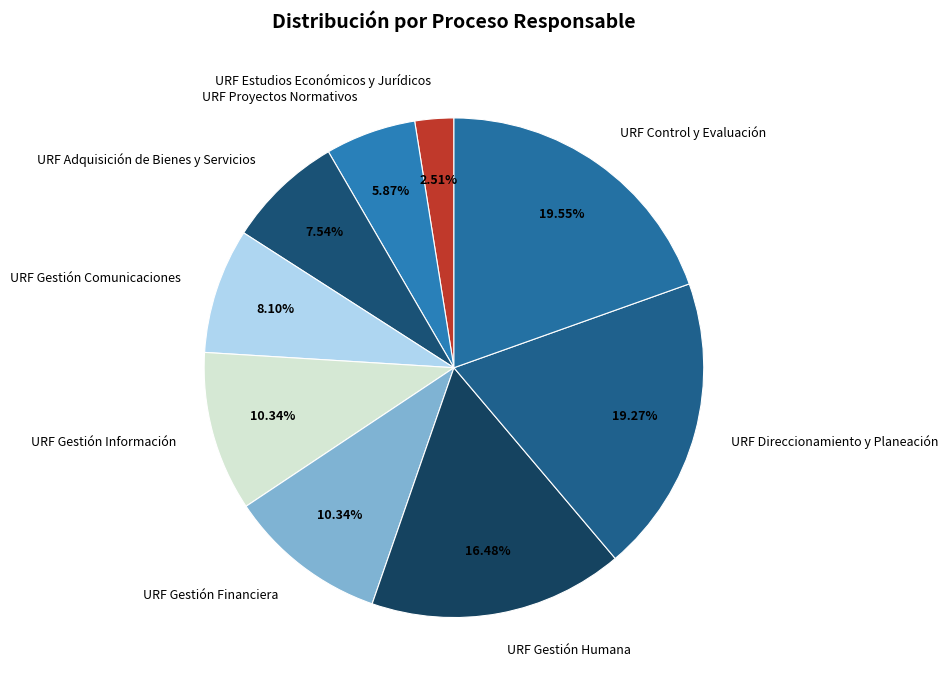

How many slices are in this pie chart?

9